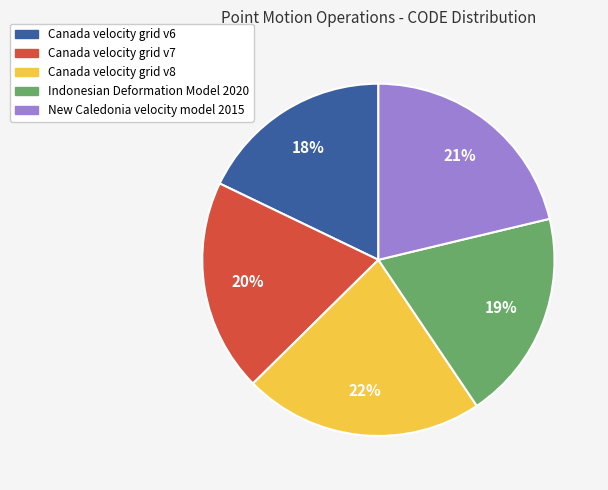

Is the sum of Canada velocity grid v6 and Canada velocity grid v7 greater than half?

No